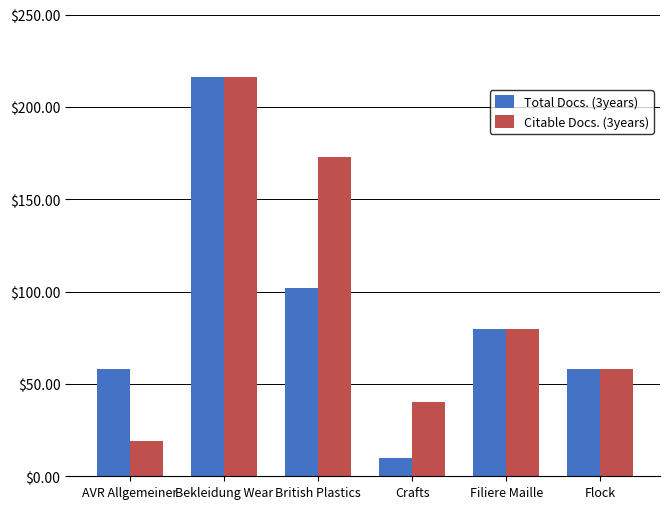

Read the Citable Docs. (3years) value at AVR Allgemeiner.

19